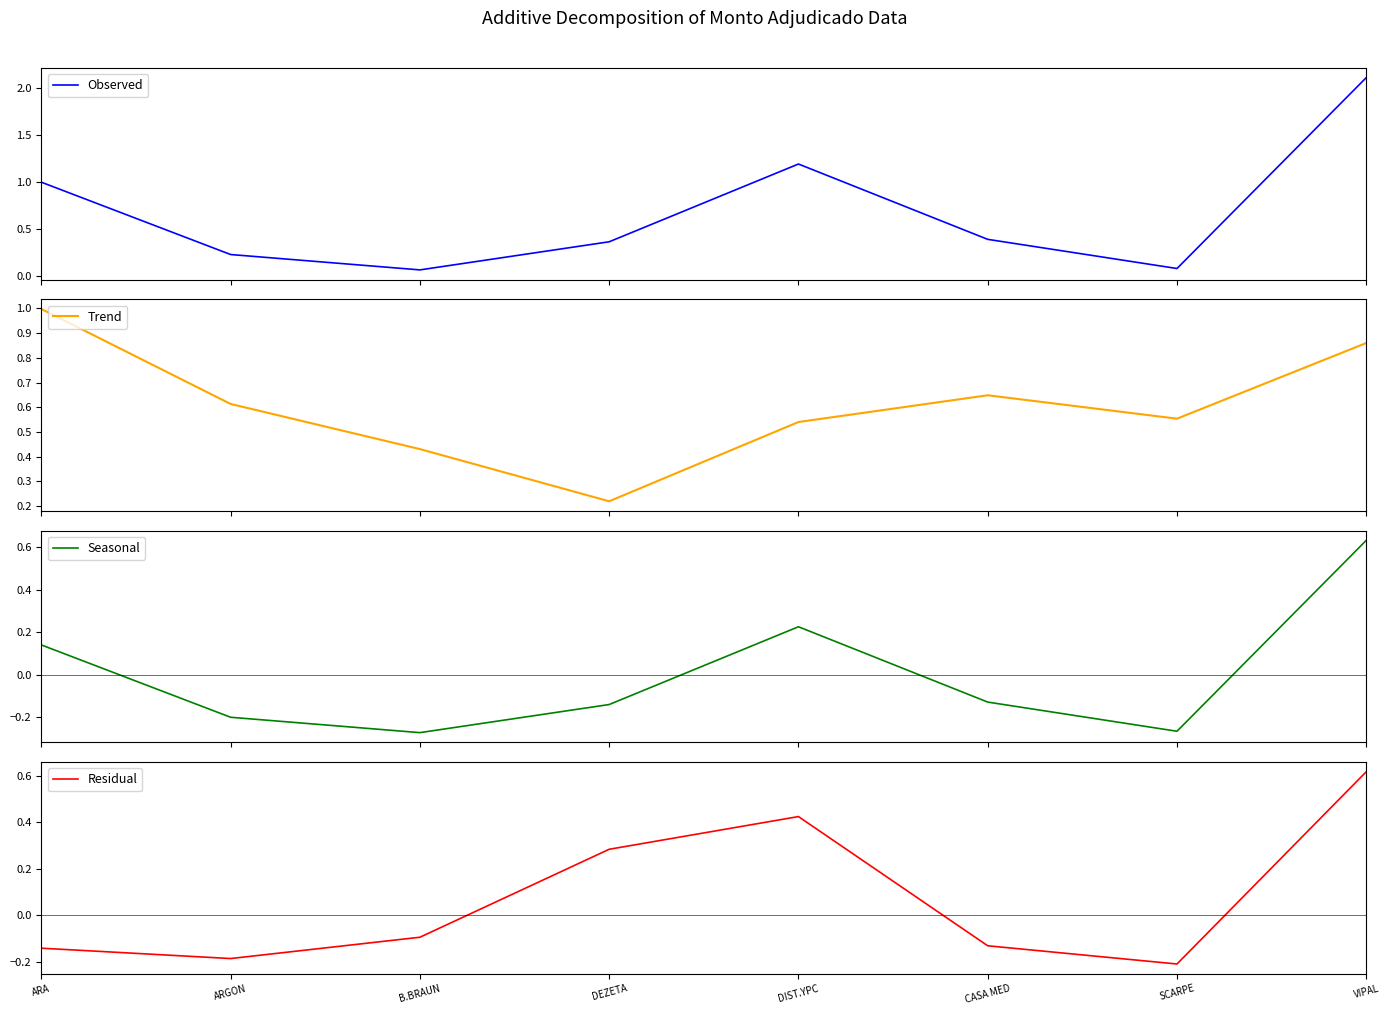

Is this an area chart (filled region under the line)?

No